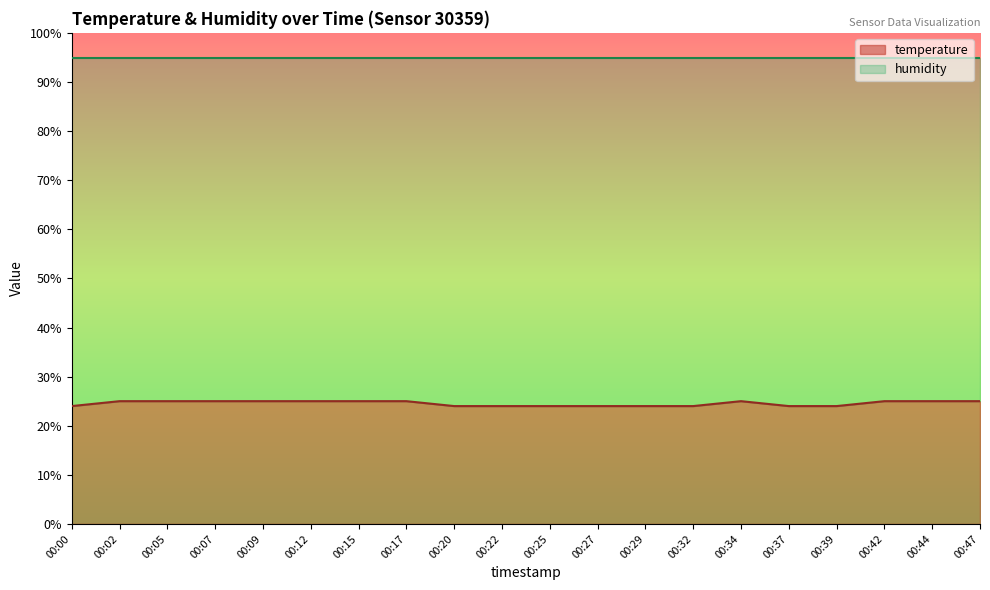

What is the sum of all values?

491.0